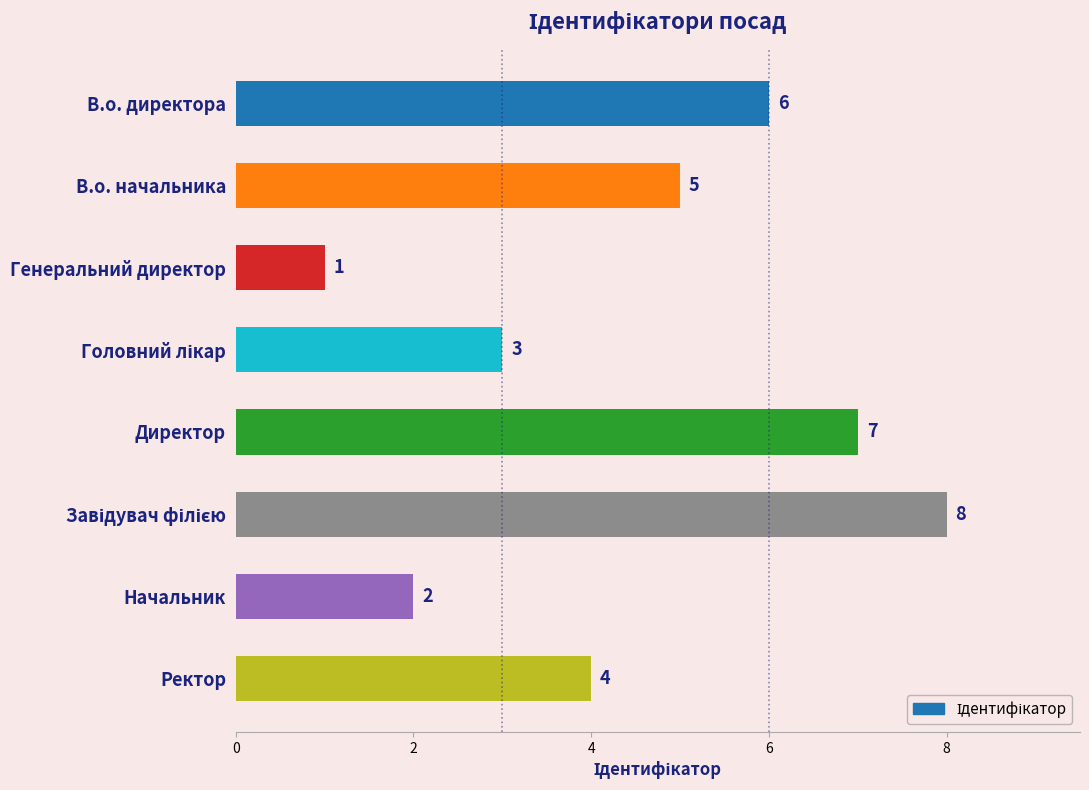

How many bars are there in total?

8